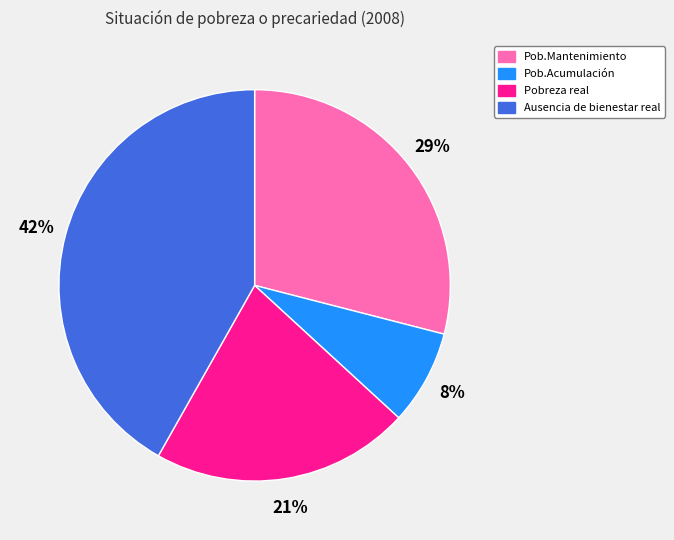

How many slices are in this pie chart?

4